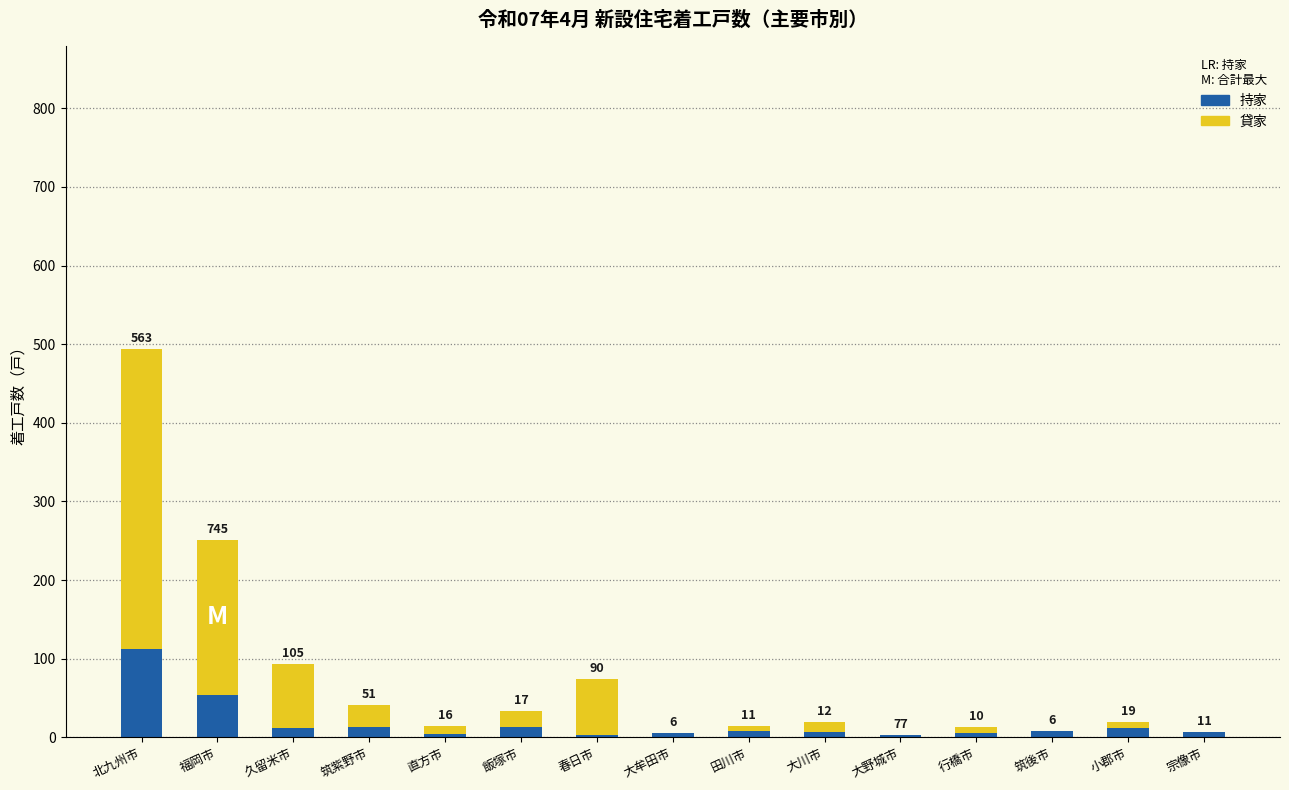

Rank the series at 春日市 from highest to lowest value.

貸家, 持家